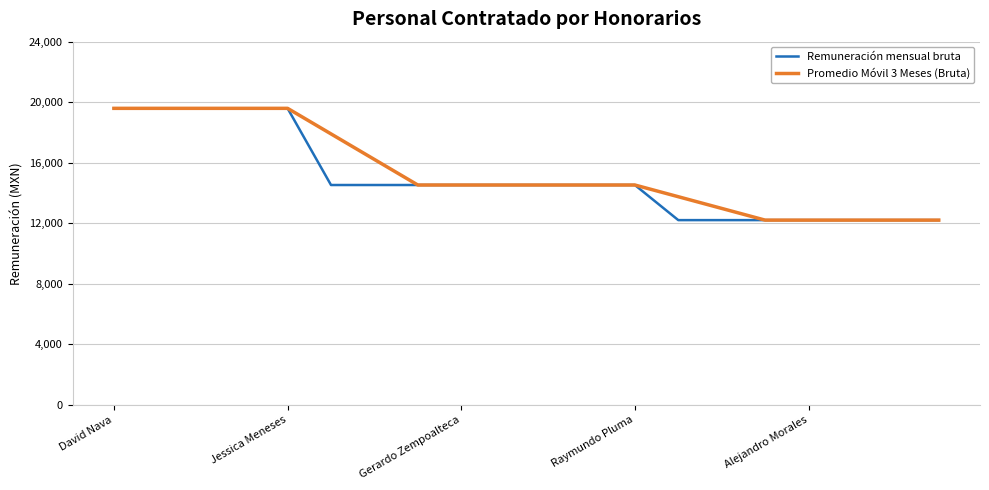

What is the lowest value of the Promedio Móvil 3 Meses (Bruta) series?

12208.0